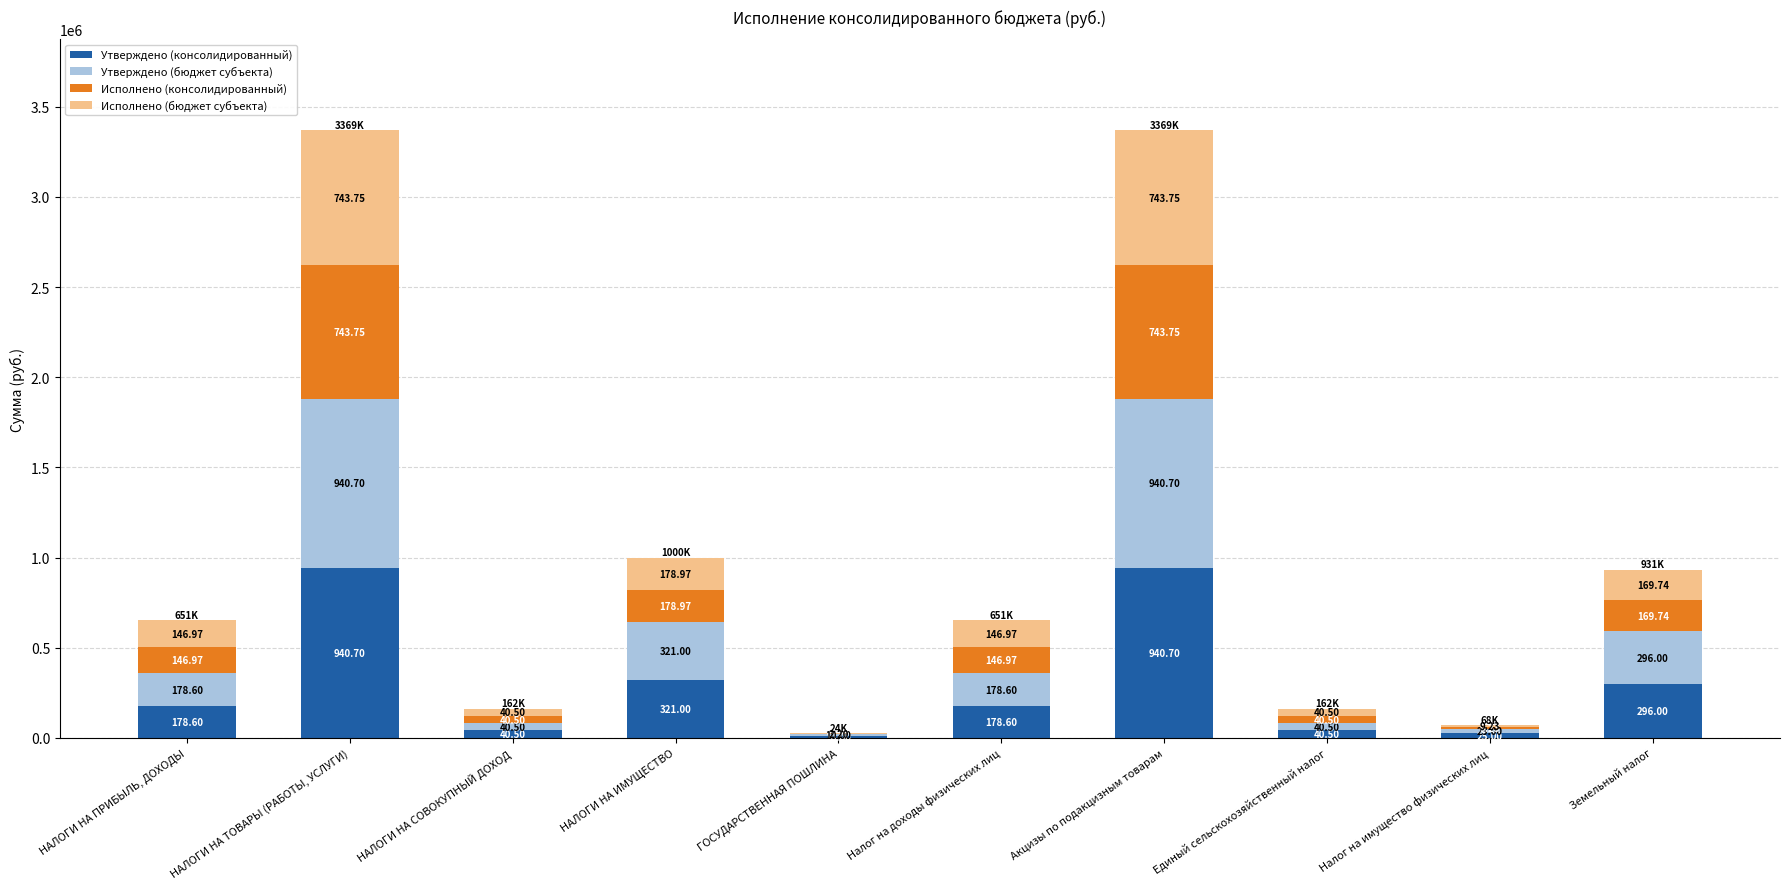

Does the chart contain stacked bars?

Yes